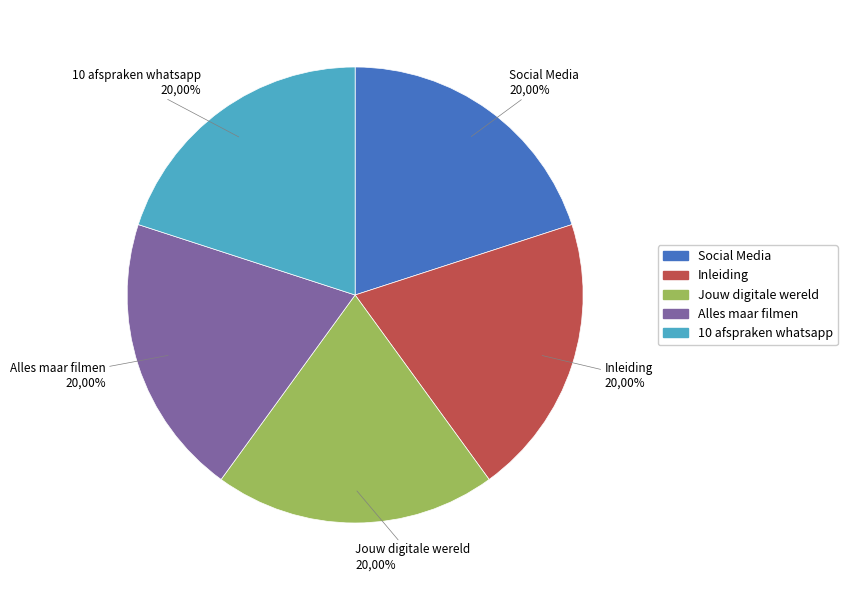

To the nearest percent, what portion does Inleiding represent?

20%